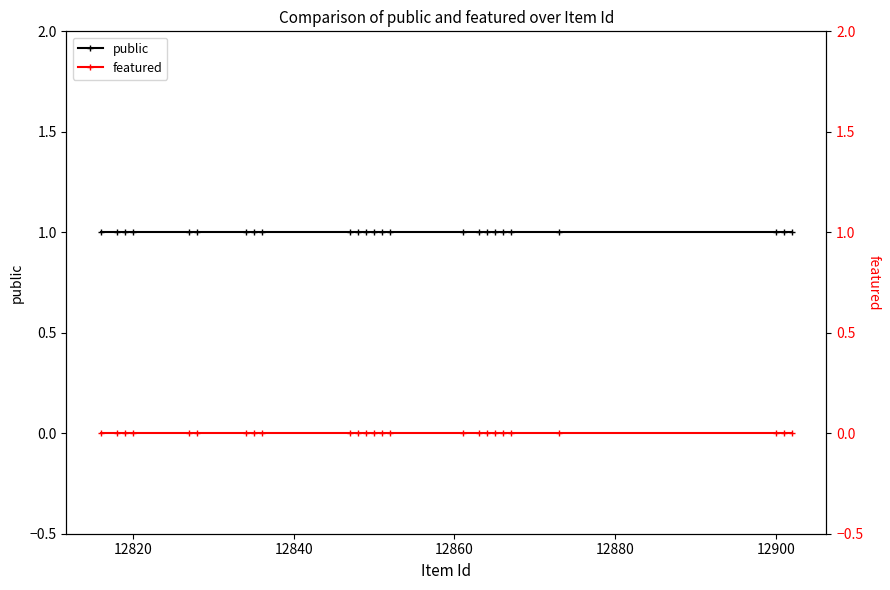

What is the value of the public point at the 9th from the left?

1